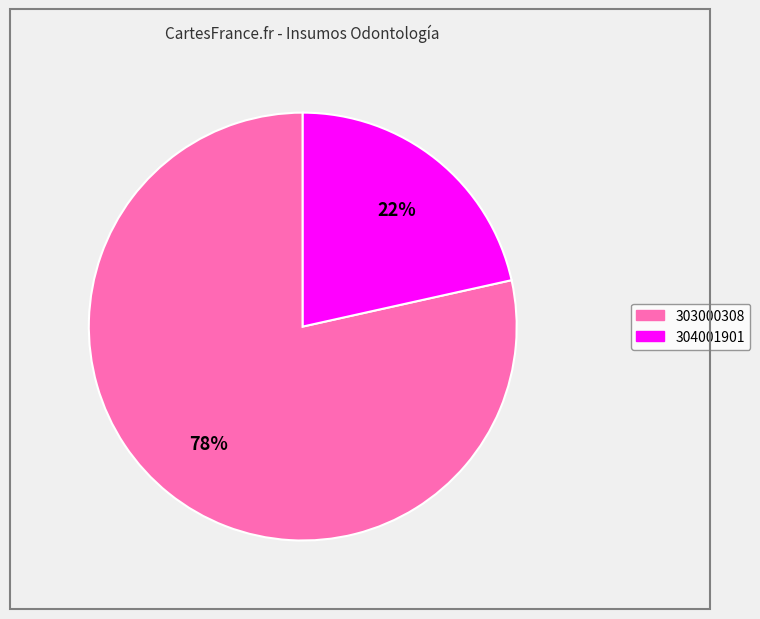

Approximately how many times larger is the value at 304001901 compared to 303000308?

0.3